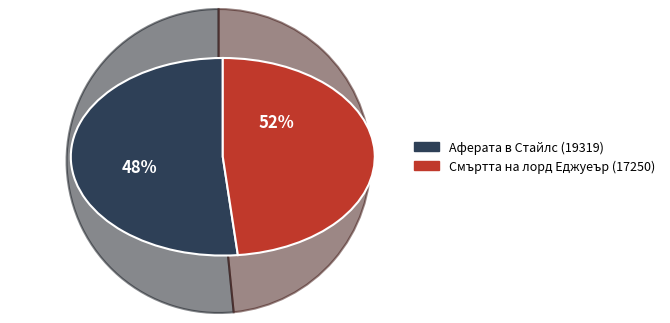

Is the sum of Смъртта на лорд Еджуеър (17250) and Аферата в Стайлс (19319) greater than half?

Yes